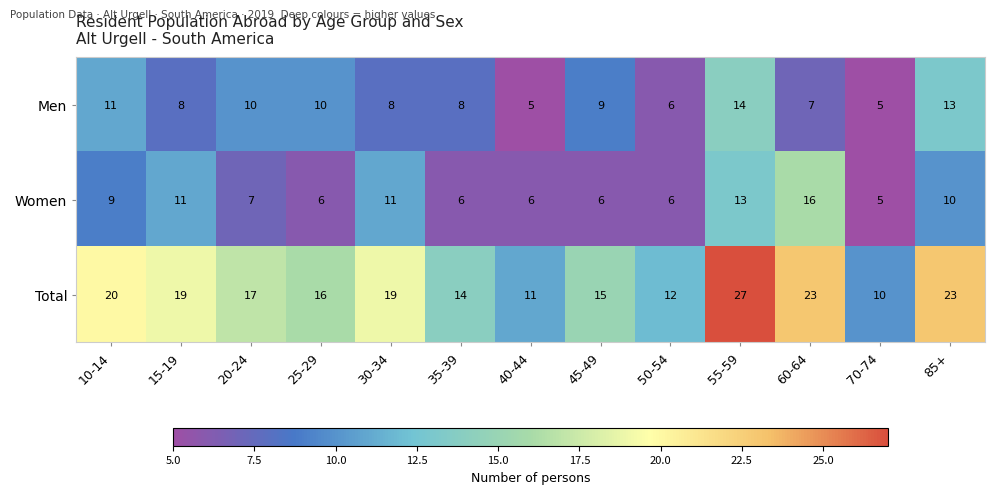

What is the highest value of the Total series?

27